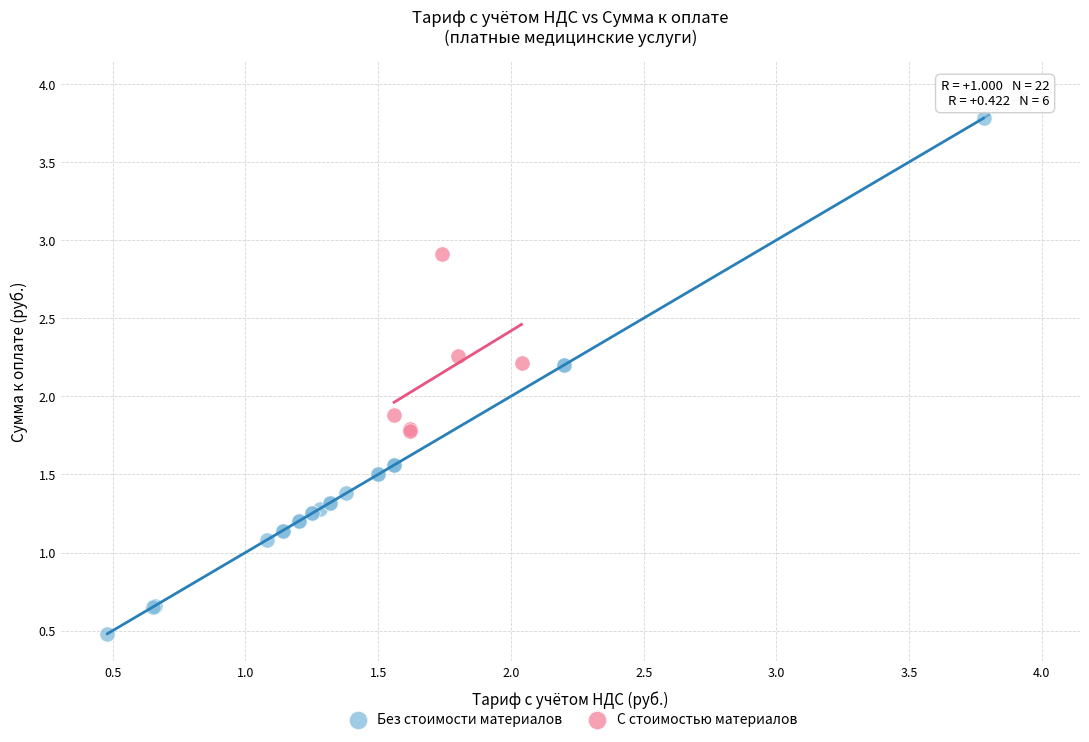

Which series contains the highest Y value?

Без стоимости материалов